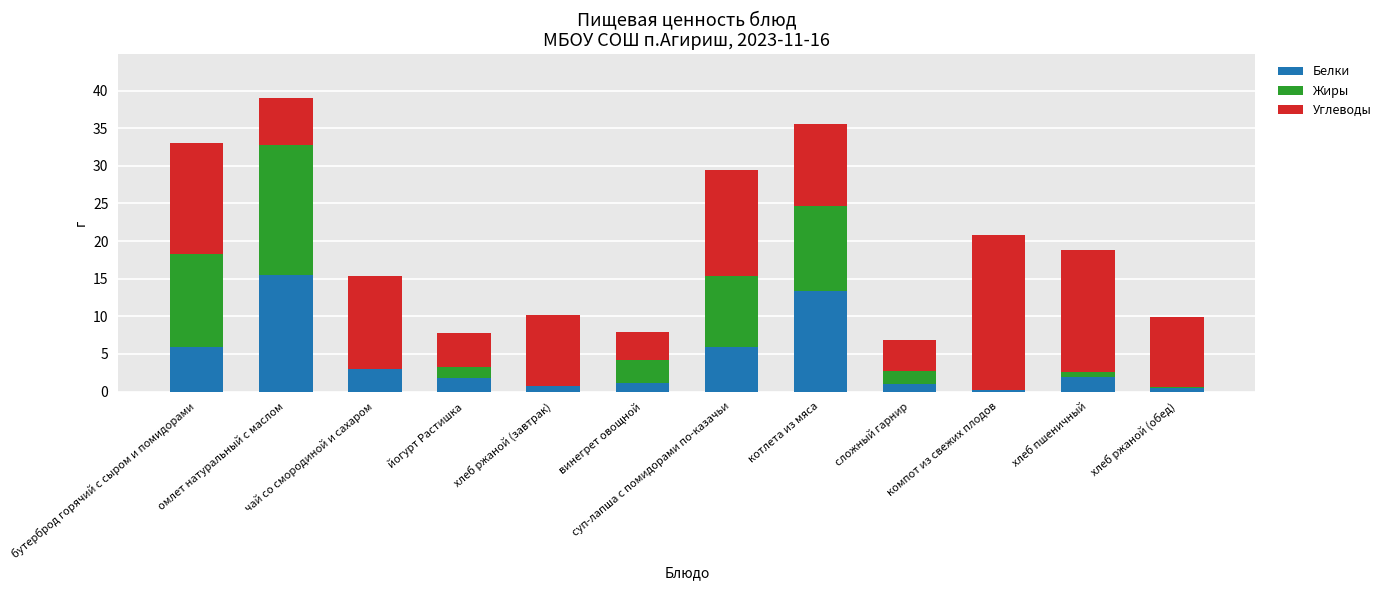

Is it true that Белки equals 2.0 at хлеб пшеничный?

True